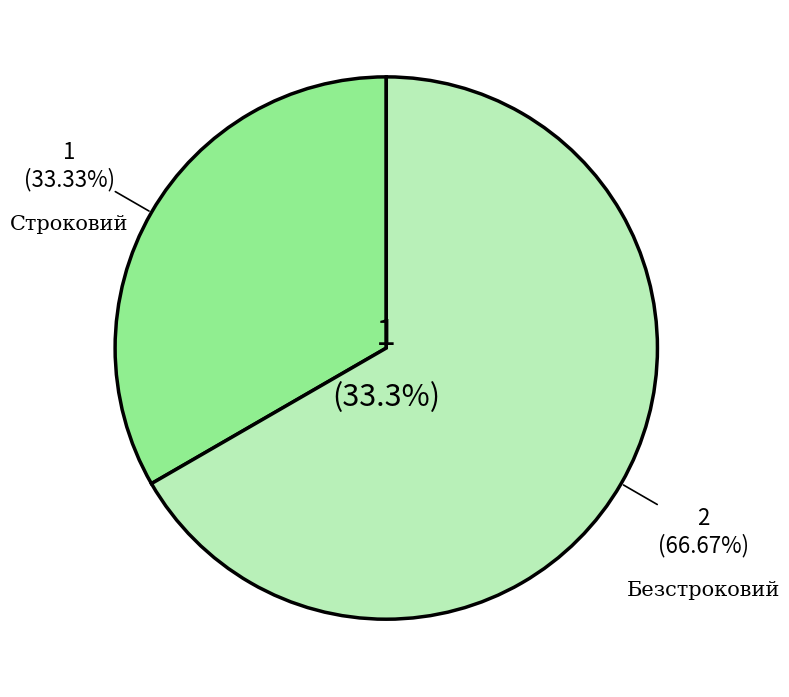

What is the total percentage of Строковий and Безстроковий?

100.0%